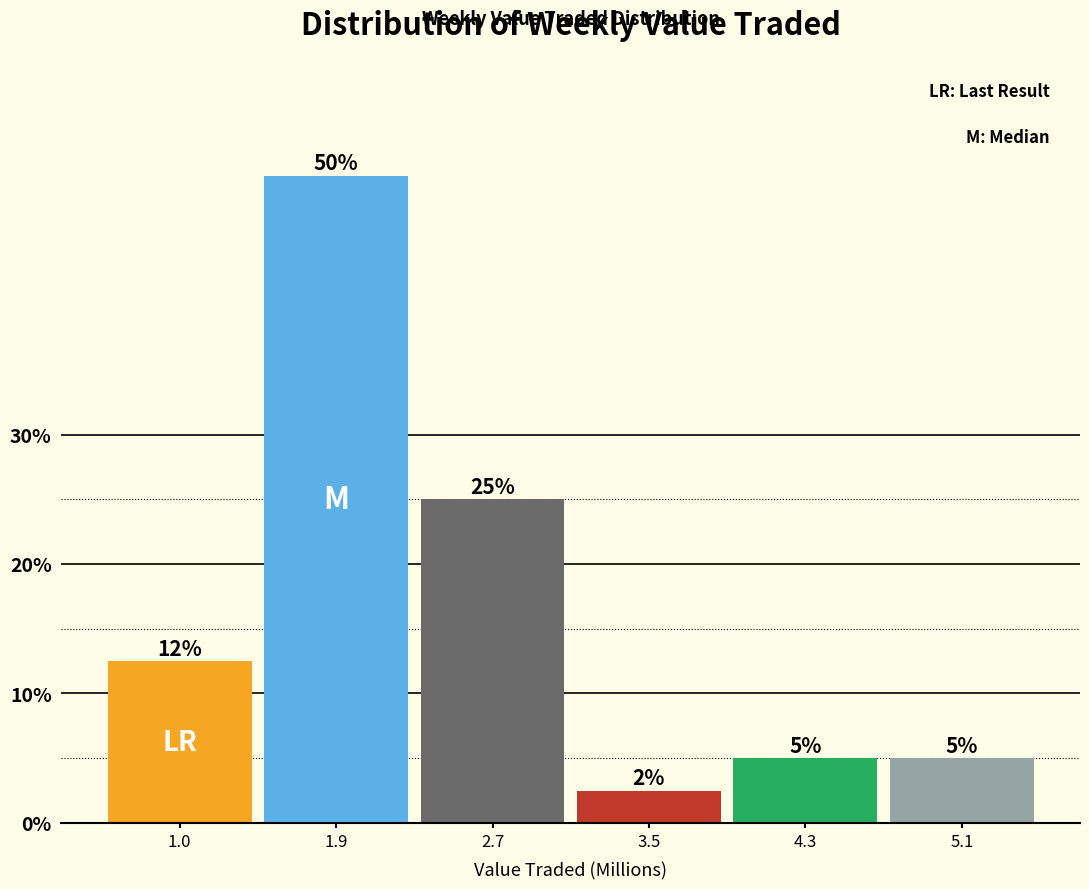

Does the chart contain any negative values?

No